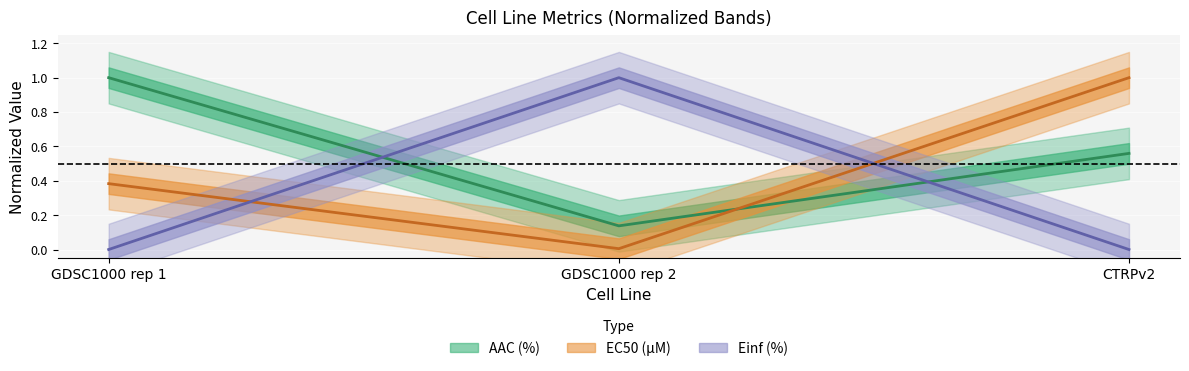

Read the AAC (%) value at GDSC1000 rep 1.

1.0